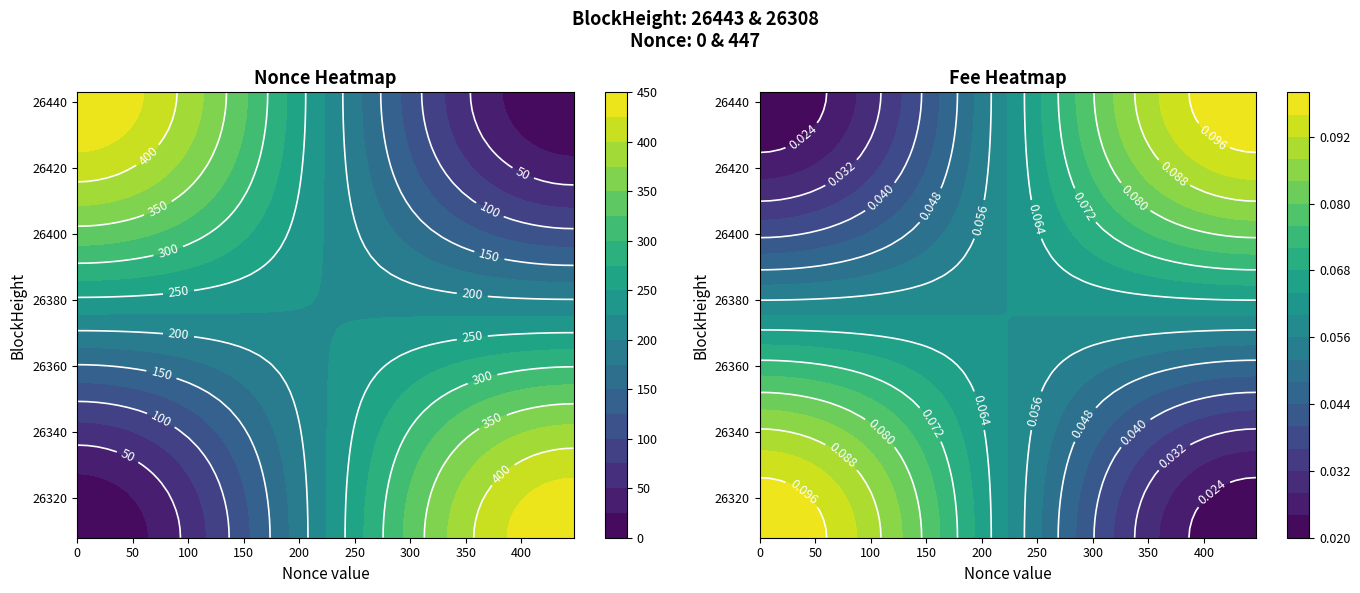

The value of 26308 at 1 is 697. True or false?

False